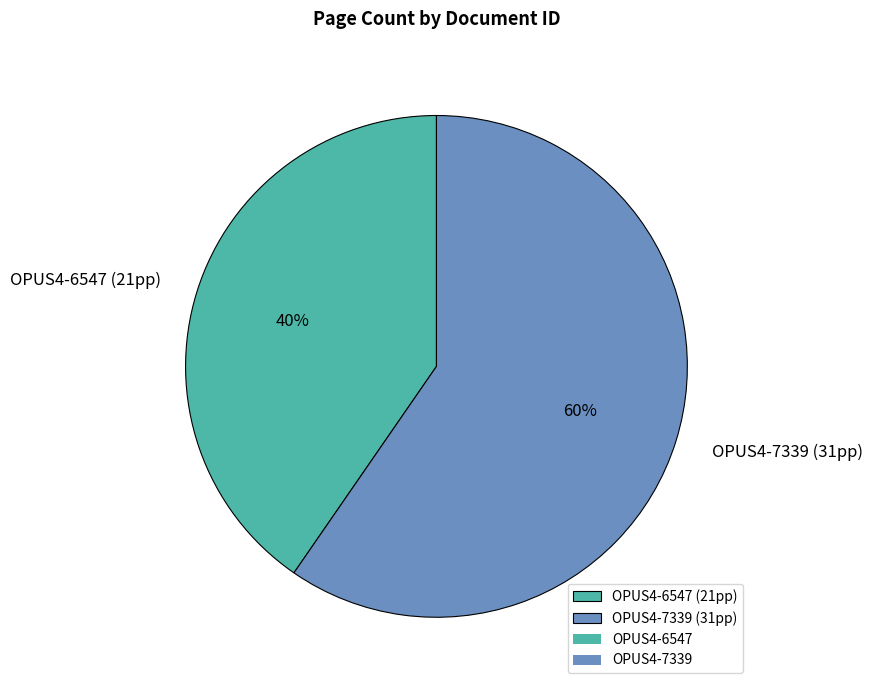

Which slice is the largest?

OPUS4-7339